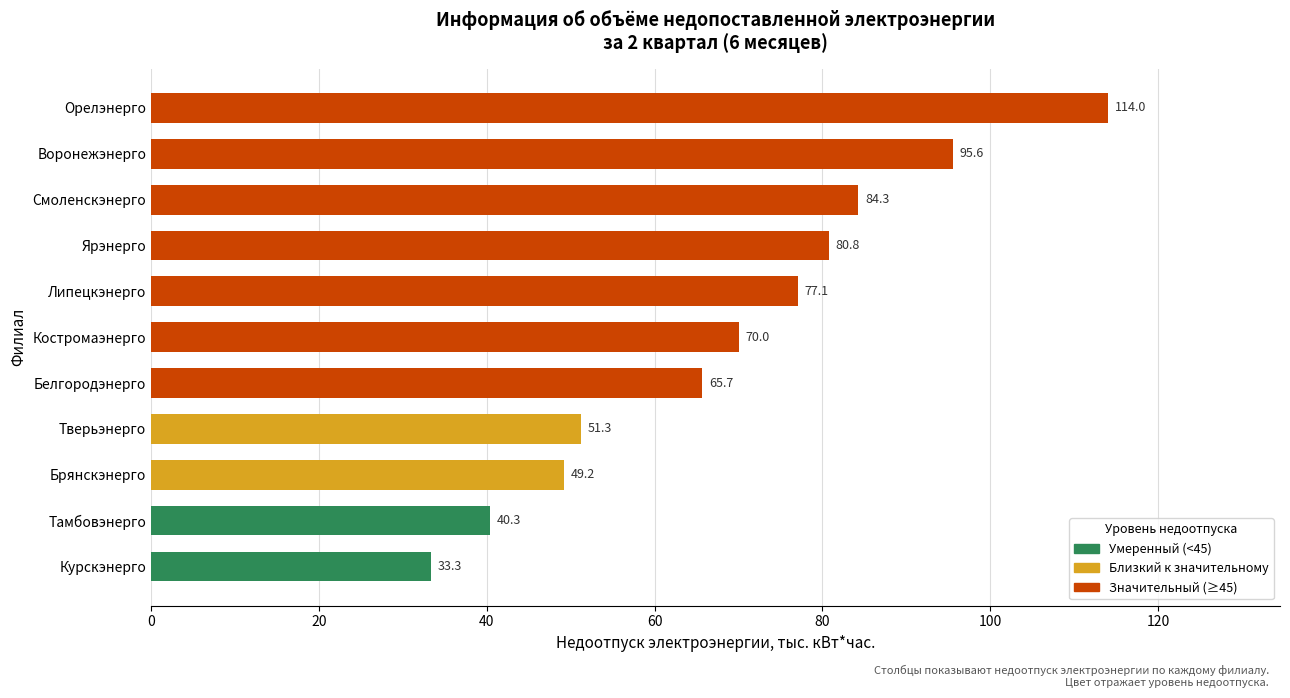

At which label is the value closest to 73?

Костромаэнерго